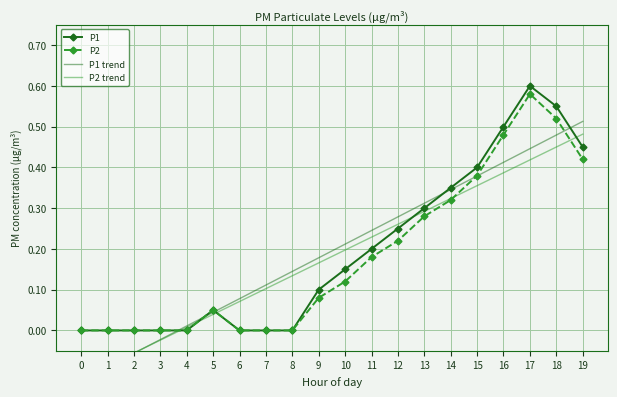

Reading right to left, transcribe all the data shown in this chart.

P1: 0.5	0.6	0.6	0.5	0.4	0.3	0.3	0.2	0.2	0.1	0.1	0.0	0.0	0.0	0.1	0.0	0.0	0.0	0.0	0.0
P2: 0.4	0.5	0.6	0.5	0.4	0.3	0.3	0.2	0.2	0.1	0.1	0.0	0.0	0.0	0.1	0.0	0.0	0.0	0.0	0.0
P1 trend: 0.5	0.5	0.4	0.4	0.4	0.3	0.3	0.3	0.2	0.2	0.2	0.1	0.1	0.1	0.0	0.0	-0.0	-0.1	-0.1	-0.1
P2 trend: 0.5	0.4	0.4	0.4	0.4	0.3	0.3	0.3	0.2	0.2	0.2	0.1	0.1	0.1	0.0	0.0	-0.0	-0.1	-0.1	-0.1